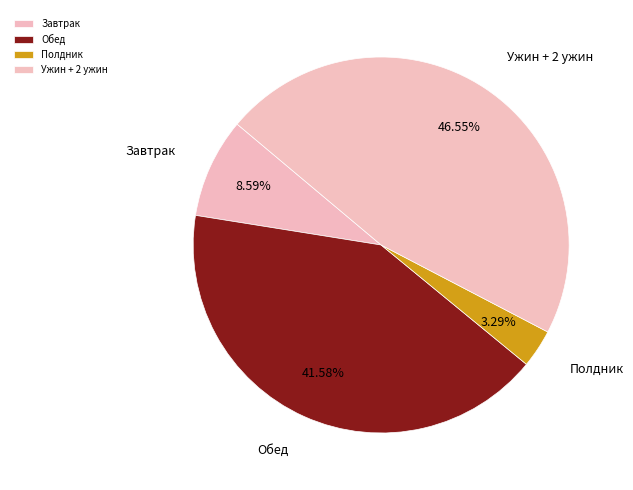

Is there any slice that represents more than half of the pie?

No